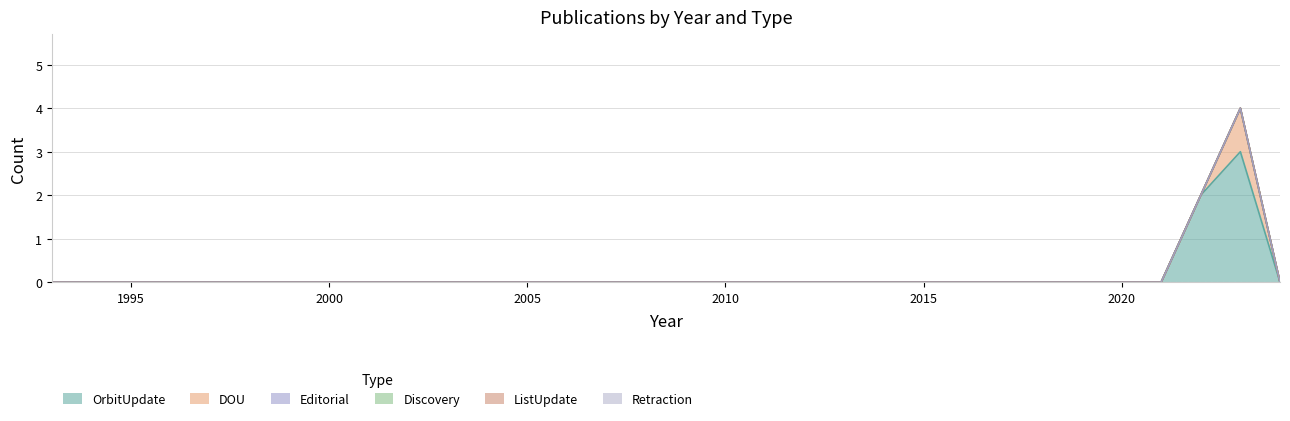

Which series has the widest spread of values?

OrbitUpdate